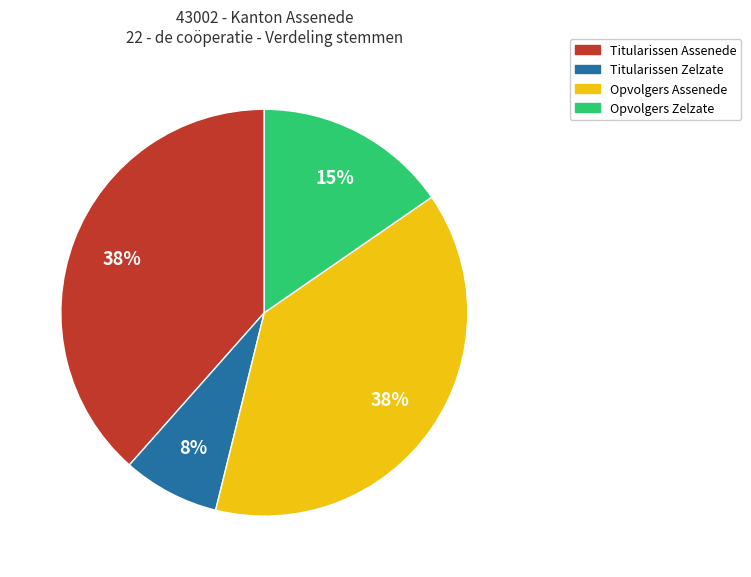

To the nearest percent, what portion does Titularissen Assenede represent?

38%